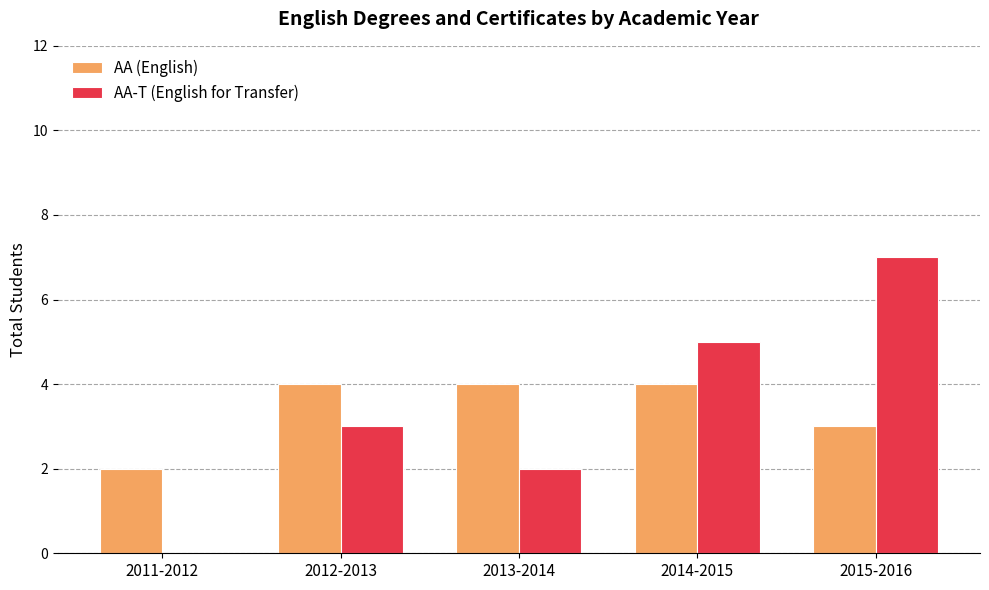

Reading left to right, list all the values displayed in this chart.

AA (English): 2011-2012=2	2012-2013=4	2013-2014=4	2014-2015=4	2015-2016=3
AA-T (English for Transfer): 2011-2012=0	2012-2013=3	2013-2014=2	2014-2015=5	2015-2016=7